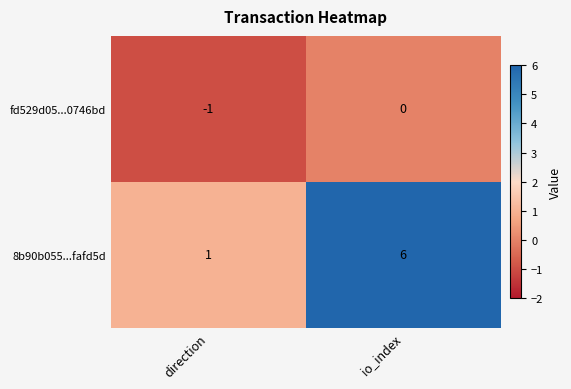

Which category has the highest value across all series?

io_index